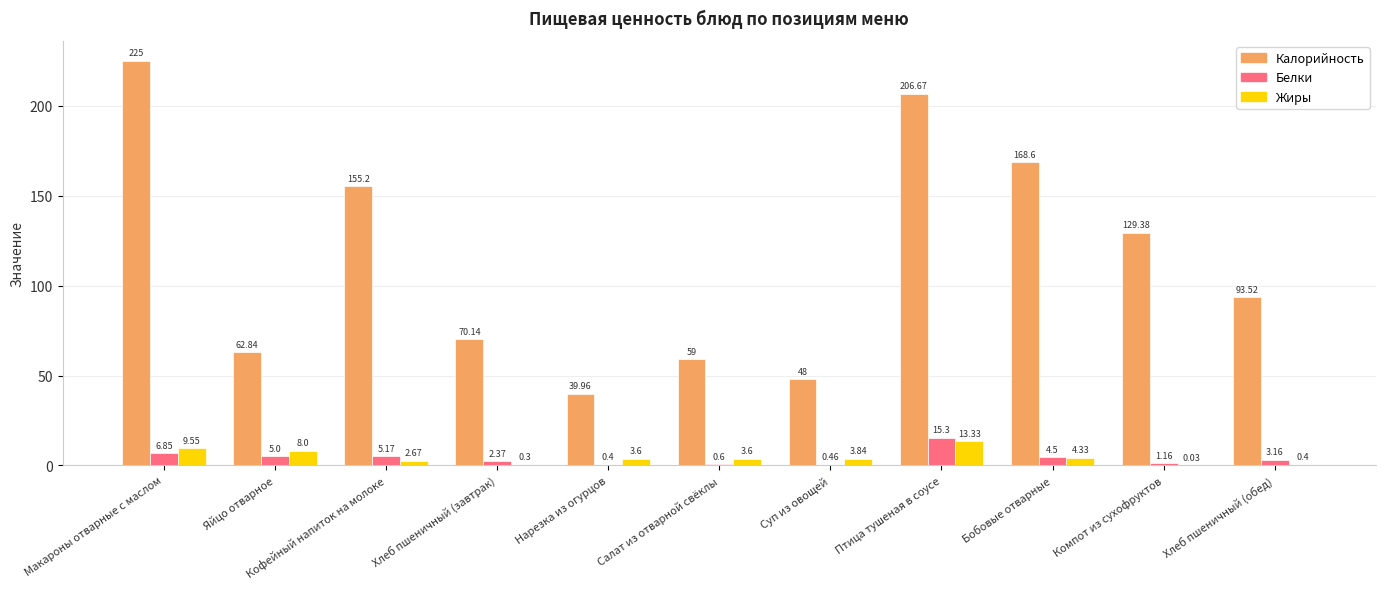

At which category does the chart reach its peak across all series?

Макароны отварные с маслом